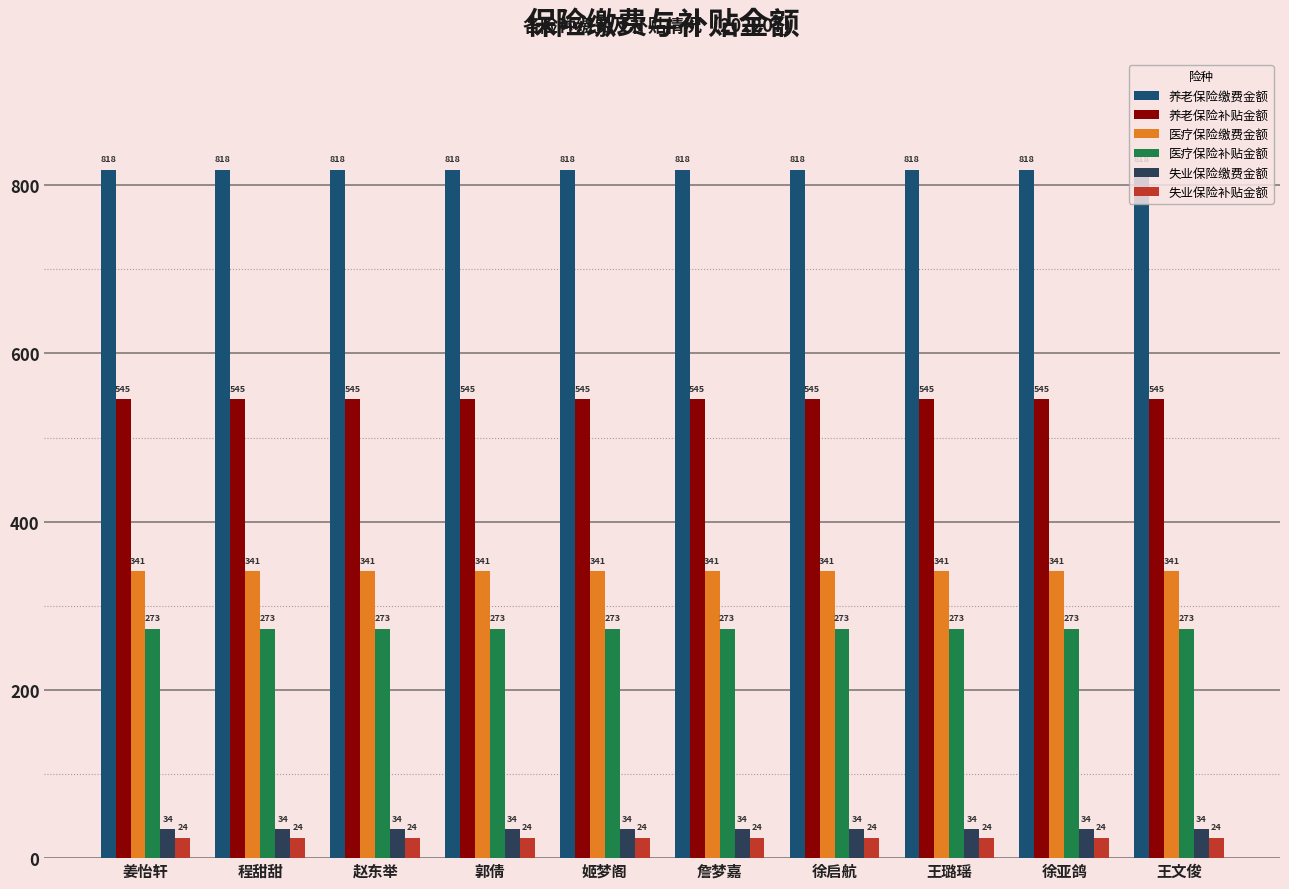

Rank the series by their maximum value, from highest to lowest.

养老保险缴费金额, 养老保险补贴金额, 医疗保险缴费金额, 医疗保险补贴金额, 失业保险缴费金额, 失业保险补贴金额